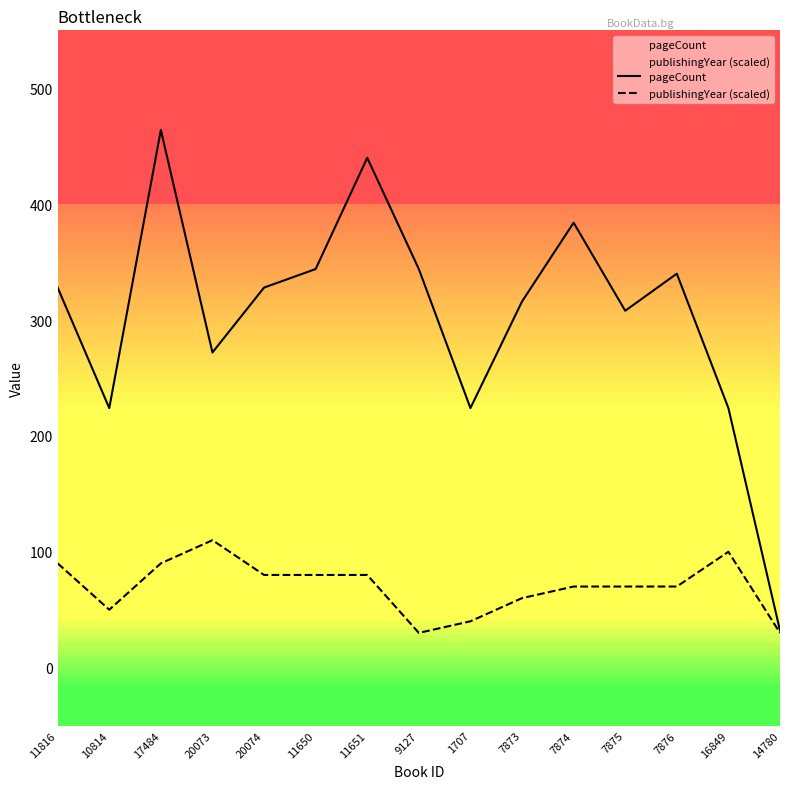

List the series in order of their overall mean, highest first.

pageCount, publishingYear (scaled)